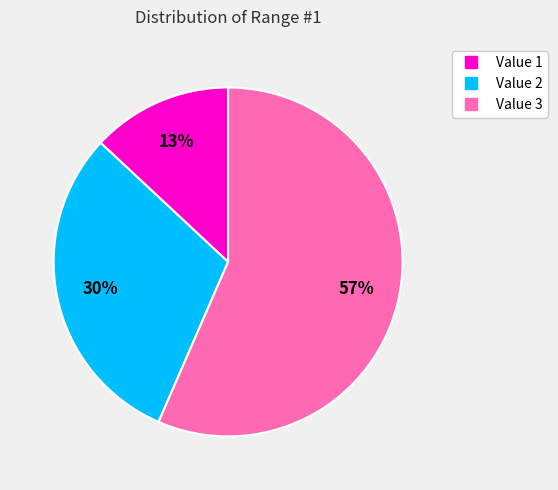

Rank the categories by value from highest to lowest.

Value 3, Value 2, Value 1